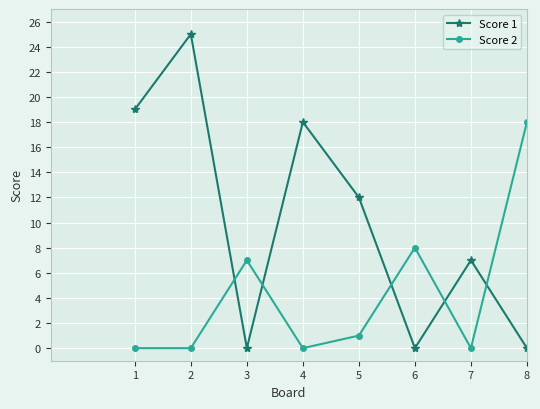

The Score 1 series shows 0 at 6. True or false?

True